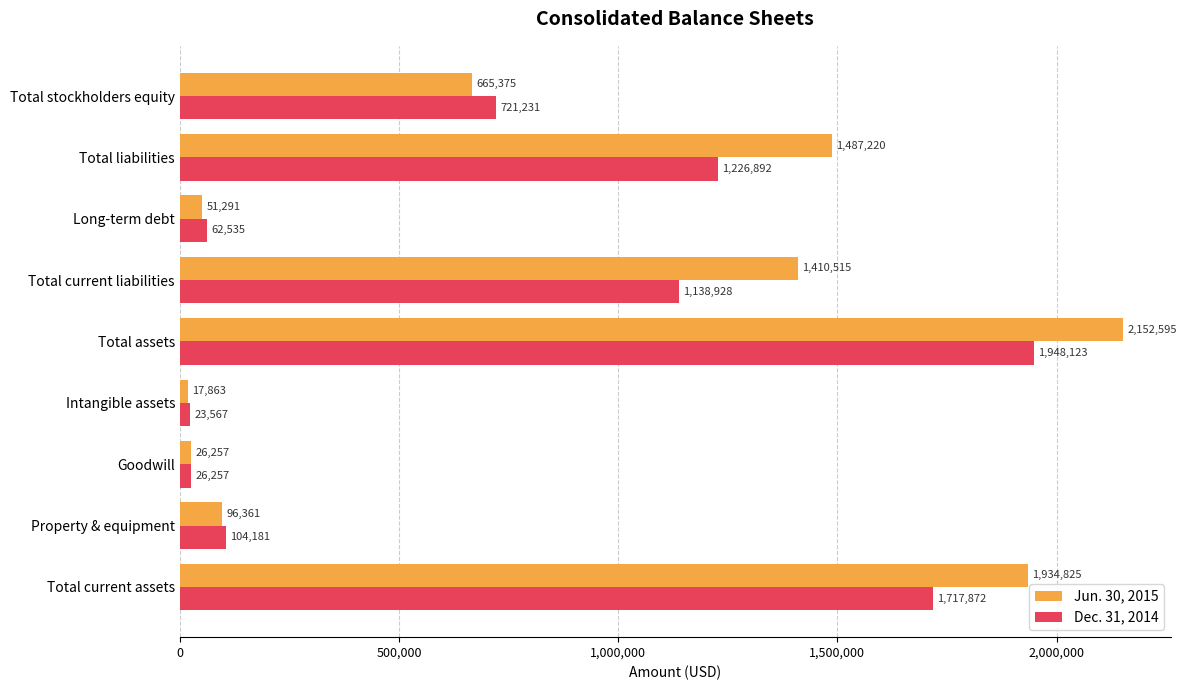

At which category is the sum across all series the highest?

Total assets